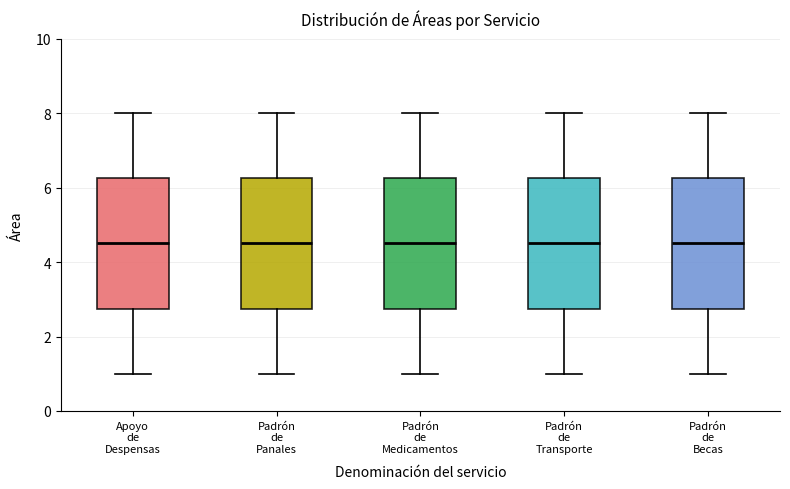

Reading left to right, transcribe this box plot: for each box, give where its median line is, the range the box spans, and where its two whiskers end, as read against the y-axis. The values are not printed on the chart, so give them approximately, as read against the axis.

Apoyo de Despensas: median 4.6, box 2.8 to 6.2, whiskers 1.0 to 8.0
Padrón de Panales: median 4.6, box 2.8 to 6.2, whiskers 1.0 to 8.0
Padrón de Medicamentos: median 4.6, box 2.8 to 6.2, whiskers 1.0 to 8.0
Padrón de Transporte: median 4.6, box 2.8 to 6.2, whiskers 1.0 to 8.0
Padrón de Becas: median 4.6, box 2.8 to 6.2, whiskers 1.0 to 8.0